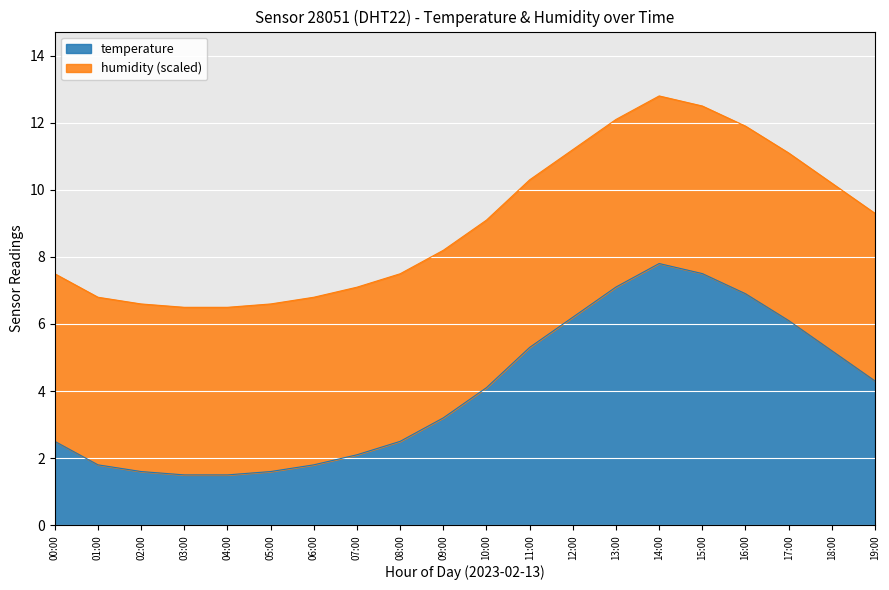

At which label does temperature reach its peak?

14:00